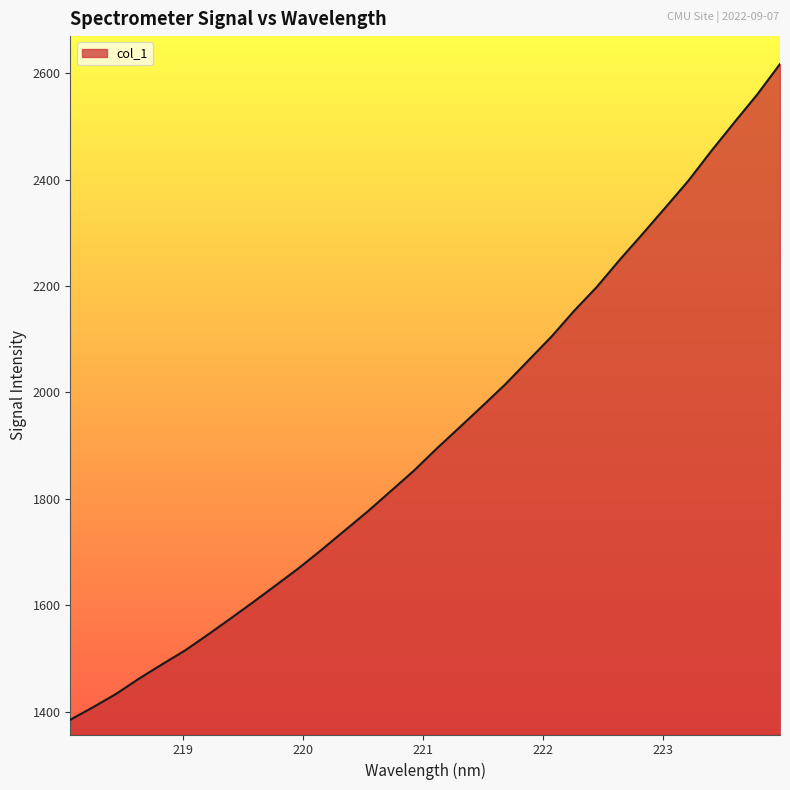

What is the greatest value displayed?

2617.0